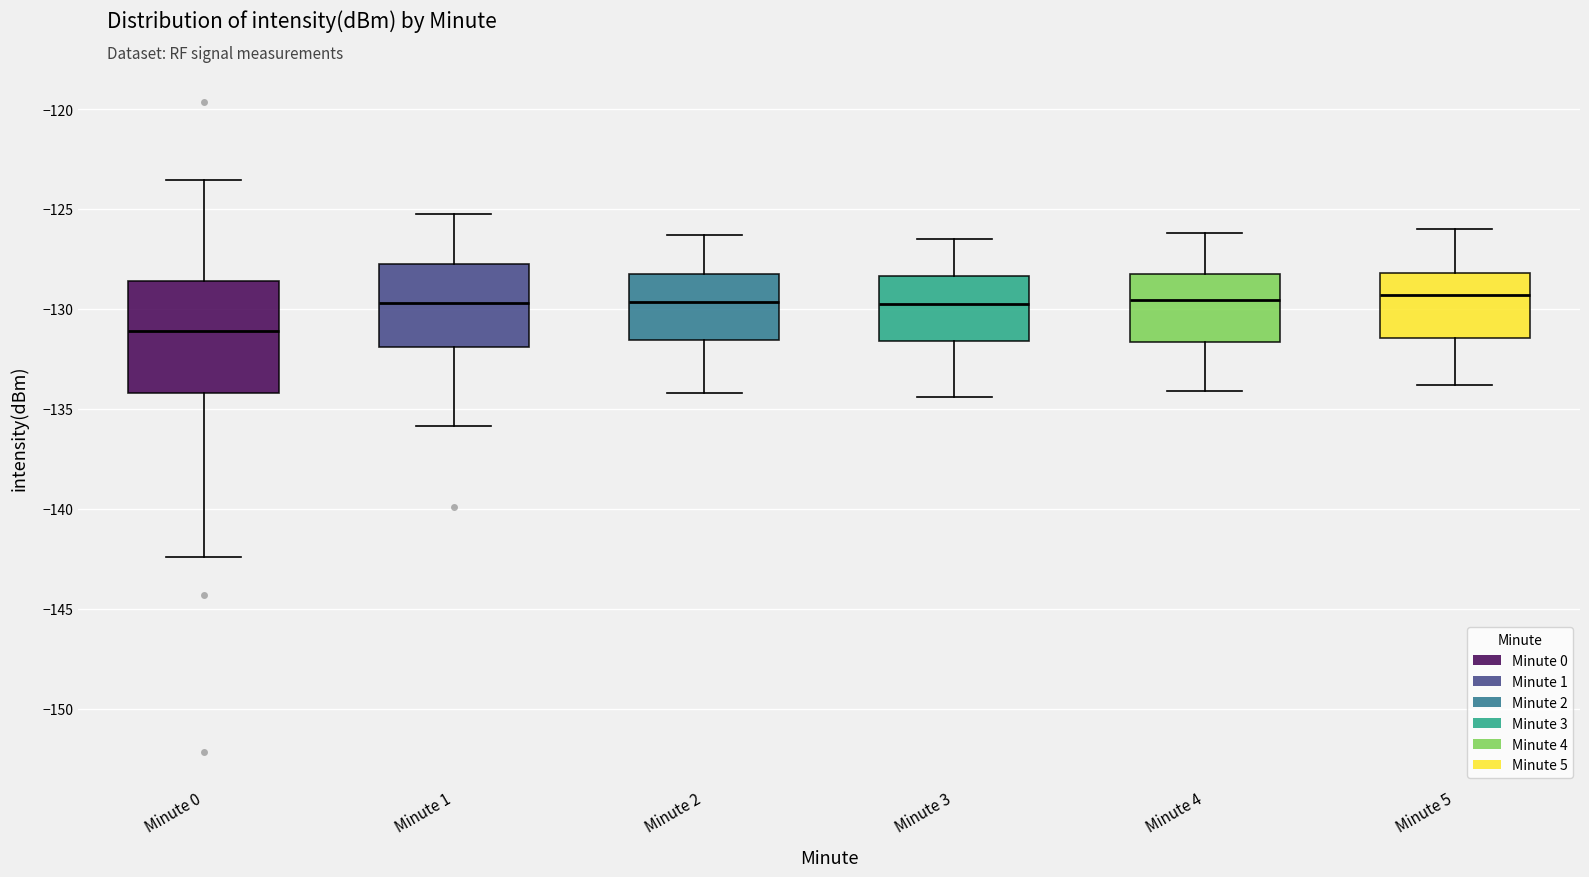

Which box has the lowest median line?

Minute 0